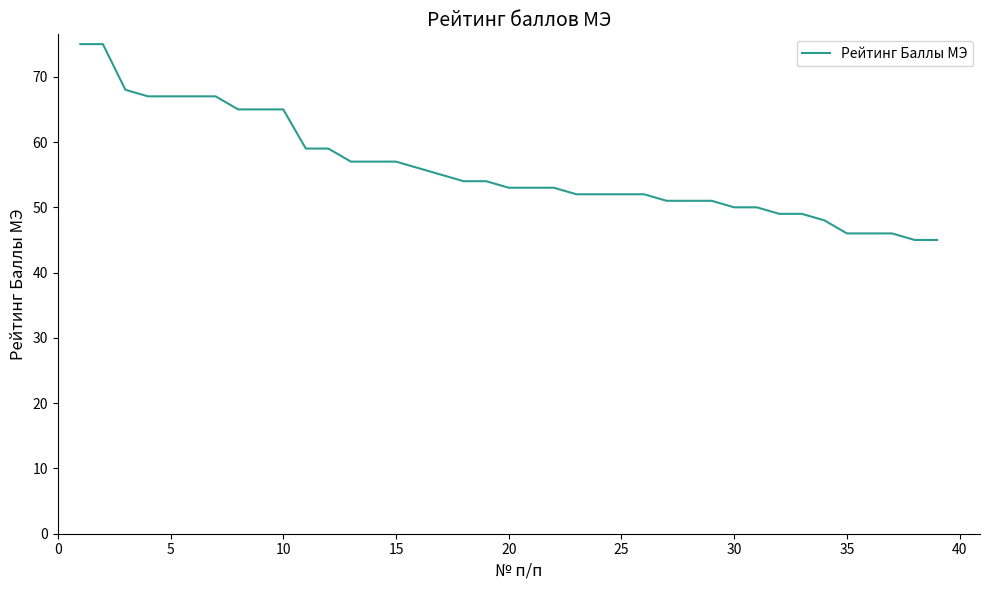

What is the minimum value shown in the chart?

45